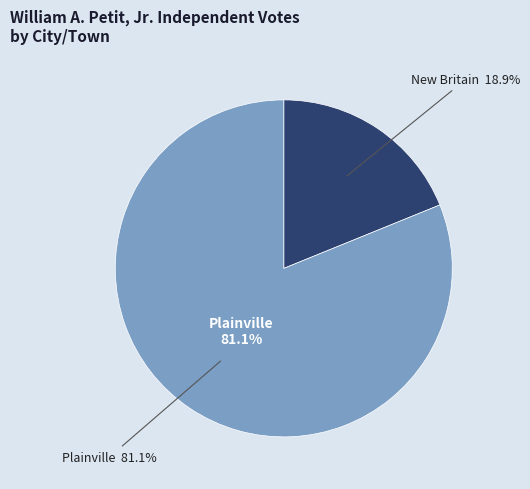

To the nearest percent, what percentage of the pie is Plainville?

81%